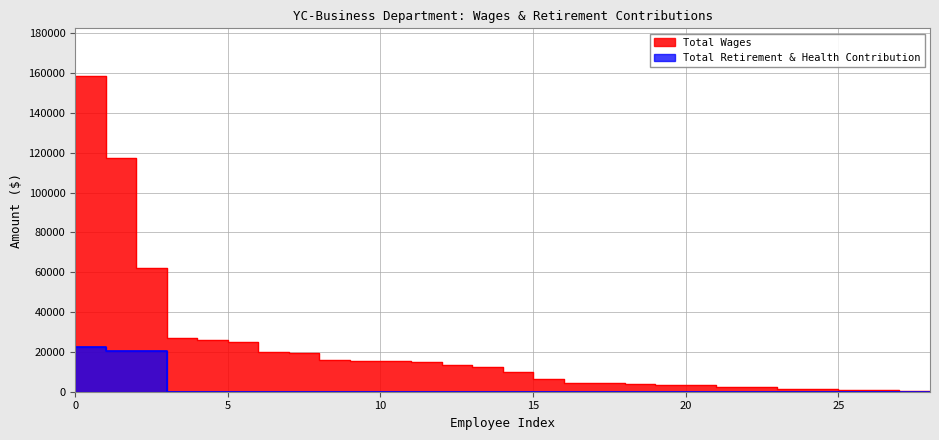

Which series changed the most between Administrative Secretary II and Bu Business & Commerce - Nc?

Total Wages